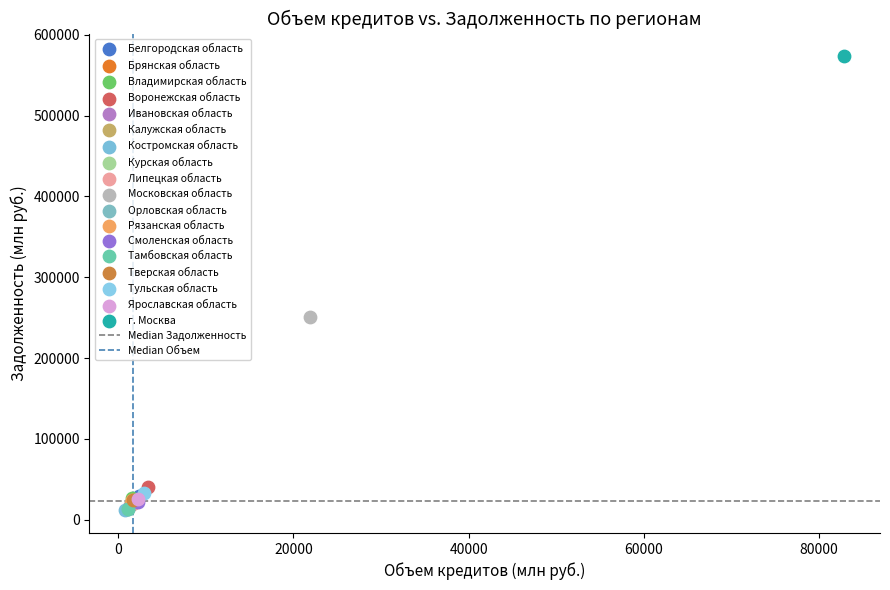

Which series reaches the maximum Y coordinate?

г. Москва